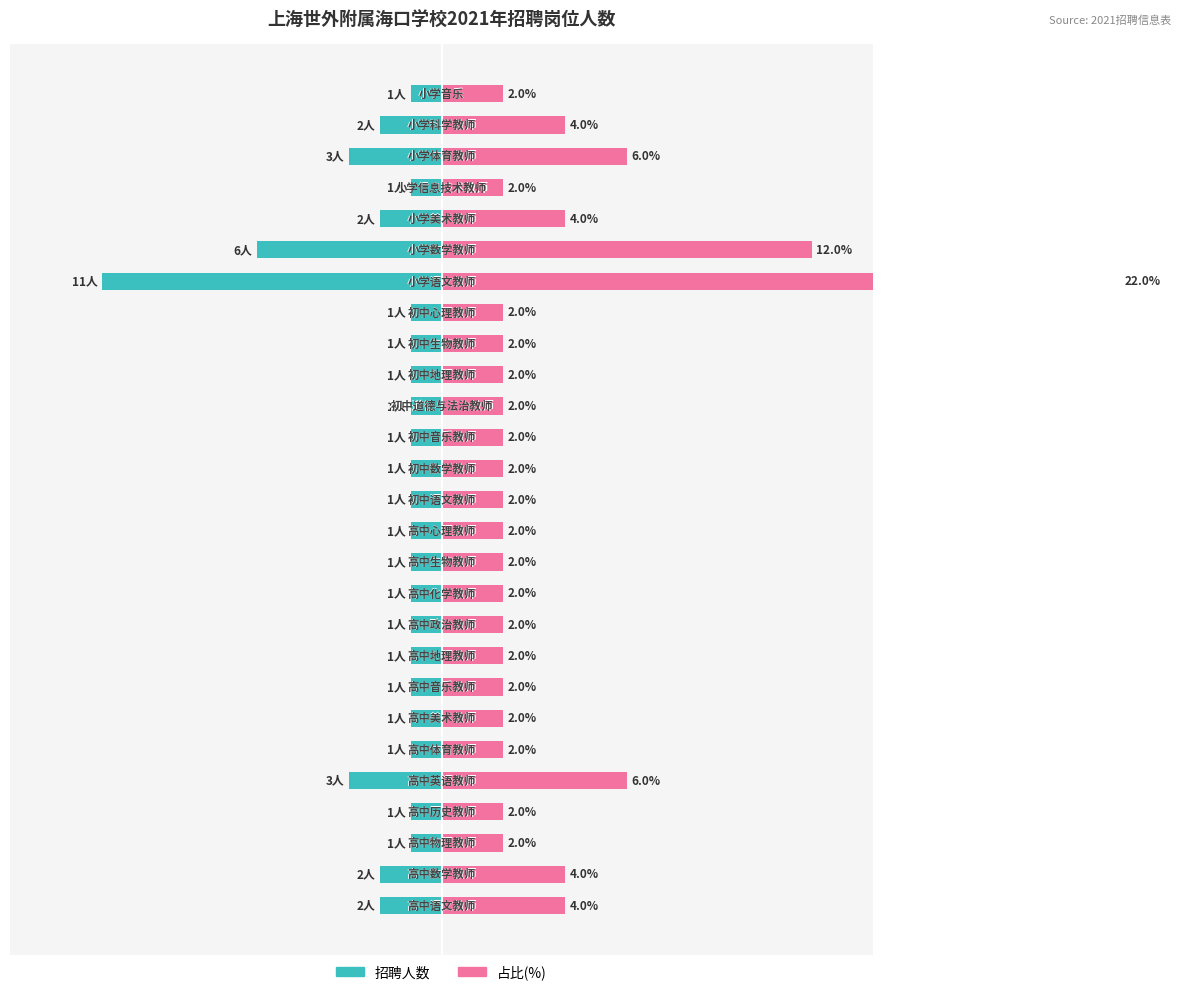

Is it true that 占比(%) equals 3 at 11?

False